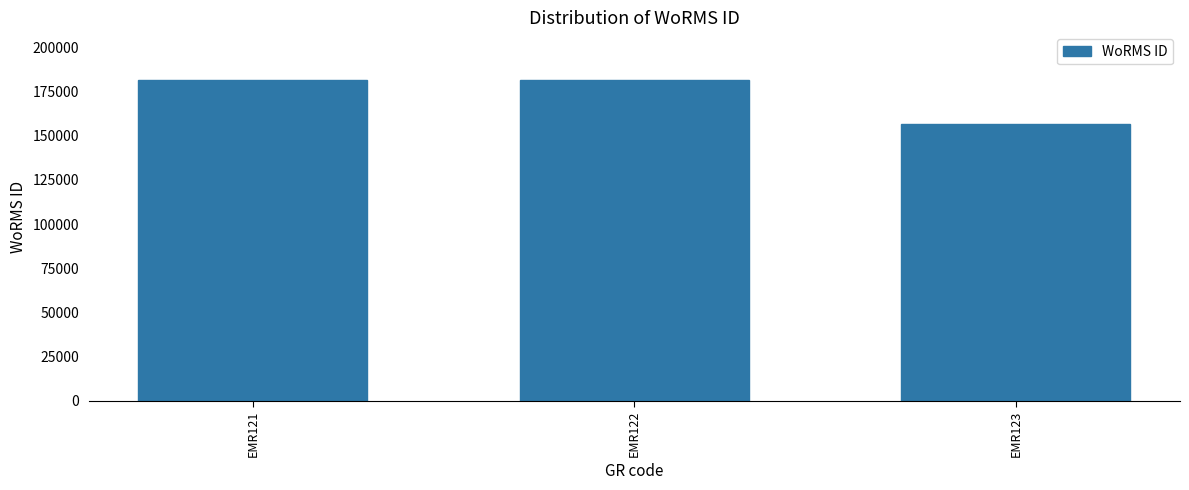

How many data points are less than 181362?

1